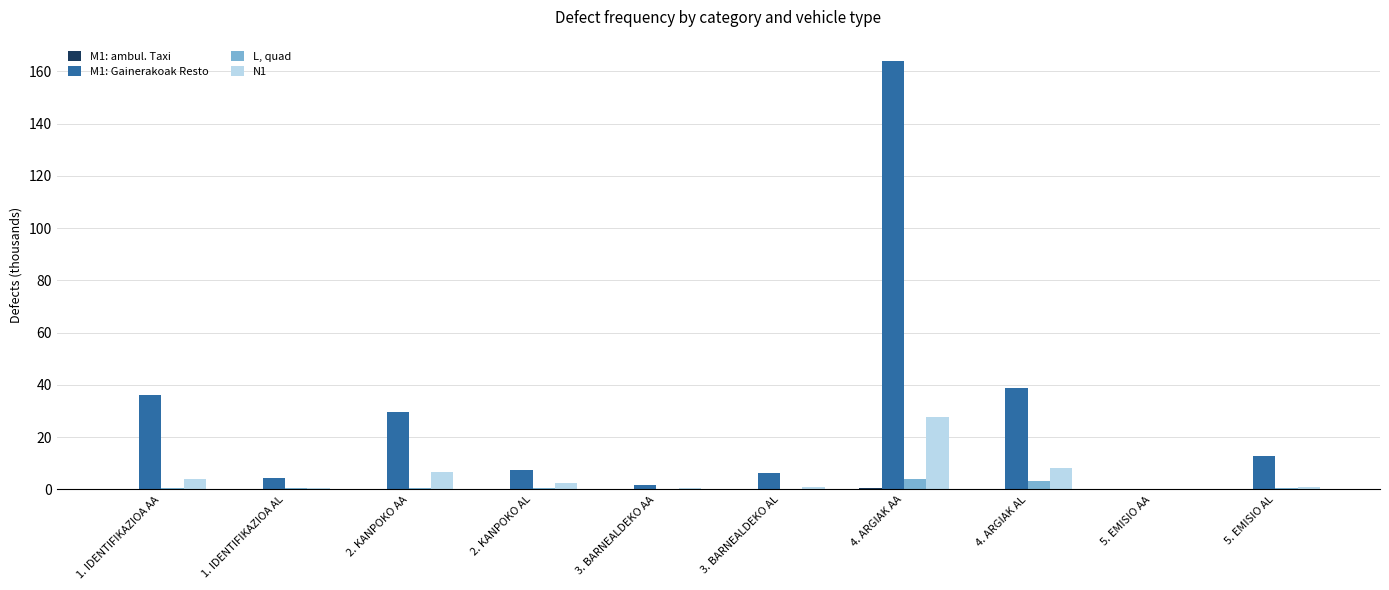

What is the sum of all N1 values?

52.2